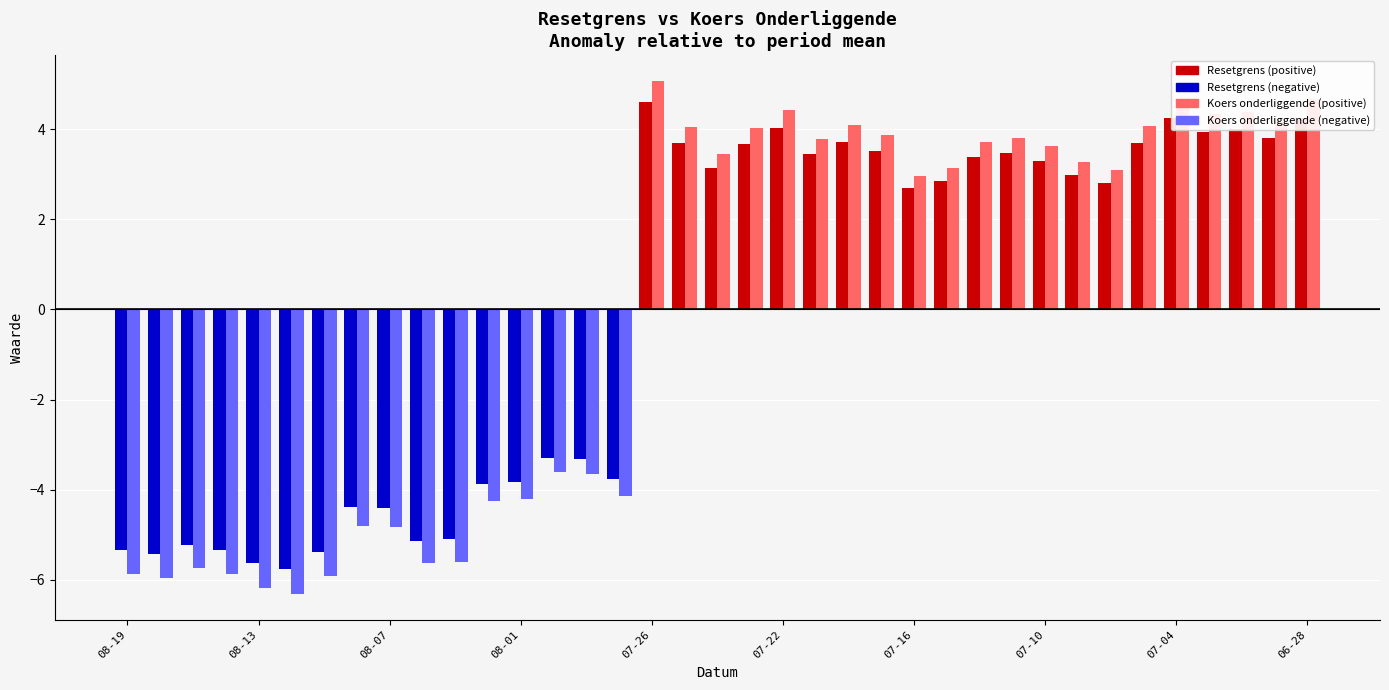

What is the maximum value shown in the chart?

5.1